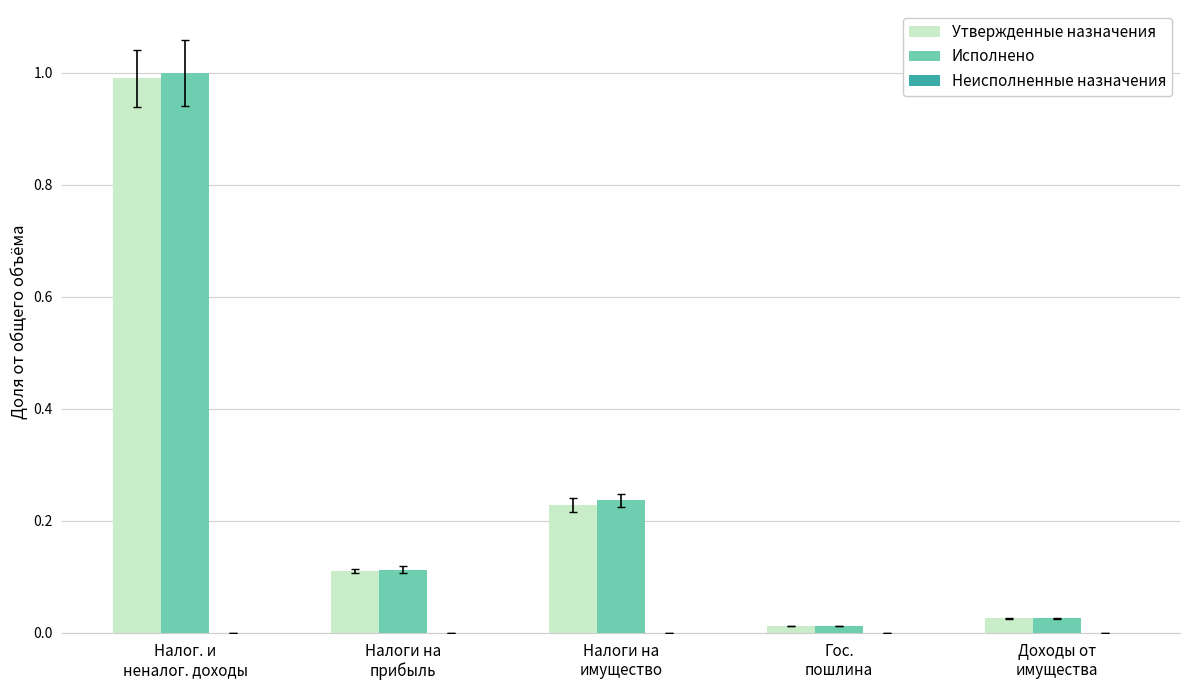

What is the sum of all Исполнено values?

1.4